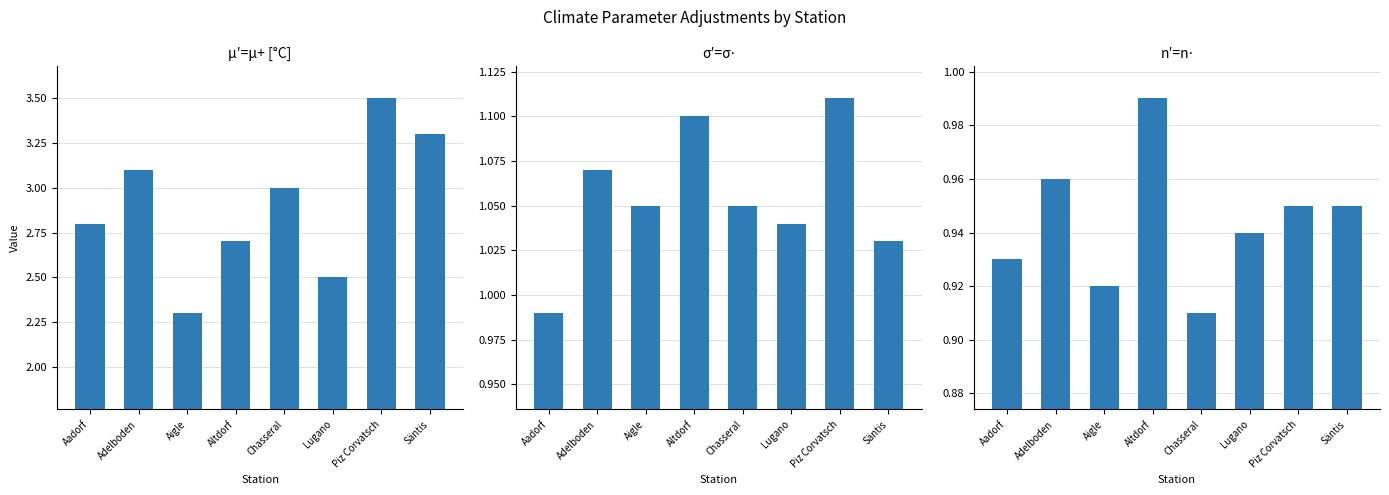

Rank the series at Adelboden from lowest to highest value.

n′=n⋅, σ′=σ⋅, μ′=μ+ [°C]